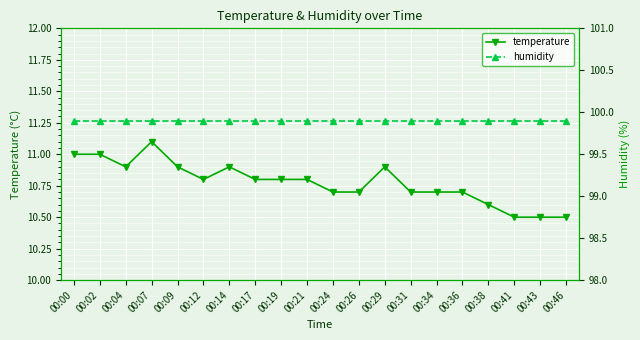

True or false: humidity and temperature cross at least once.

False